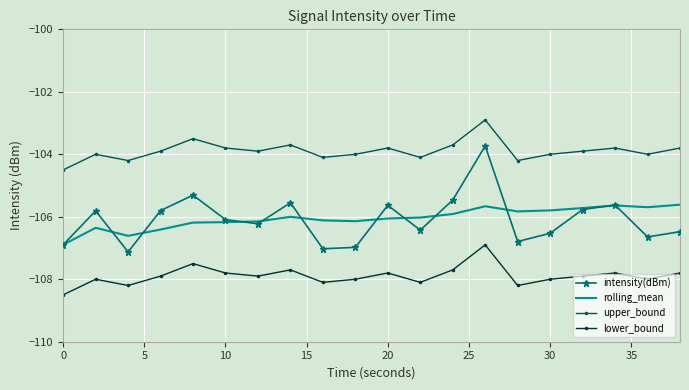

What is the average value of the rolling_mean series?

-106.0